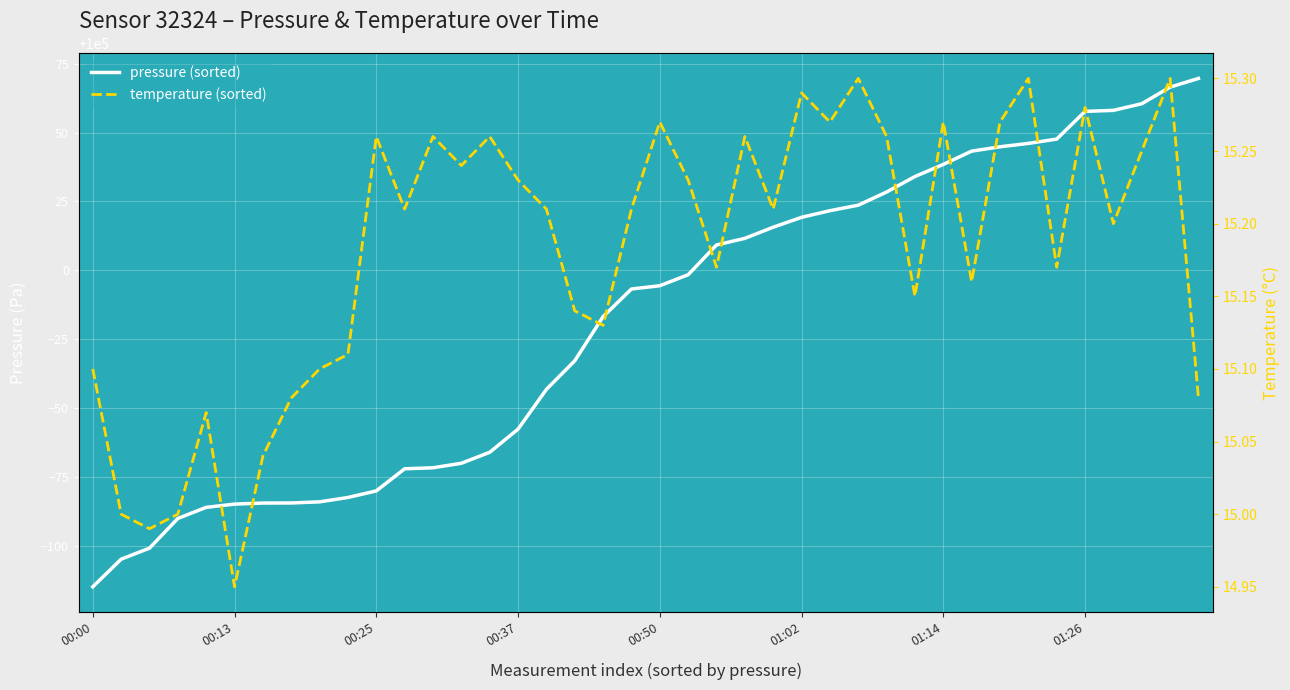

Between 38 and 00:00, which is larger?

38